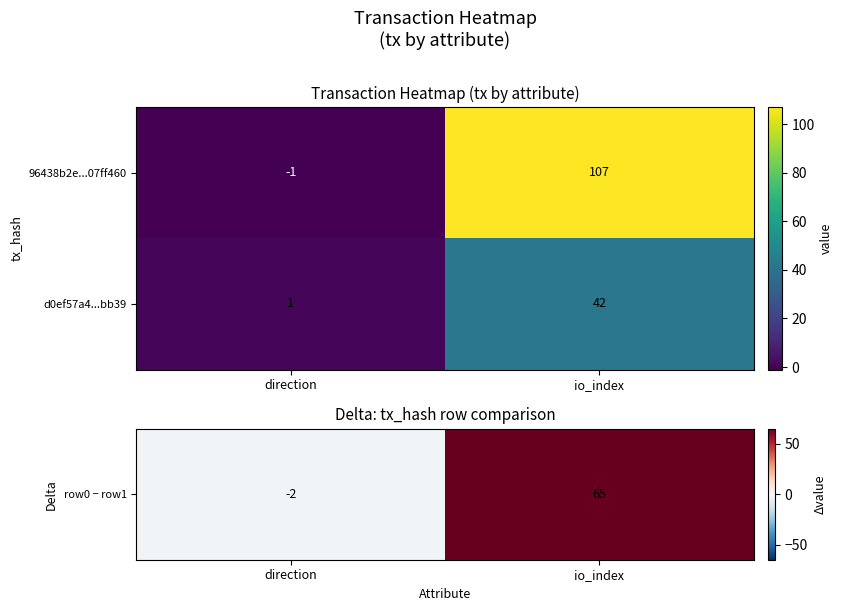

At which label does d0ef57a4...bb39 reach its minimum?

direction